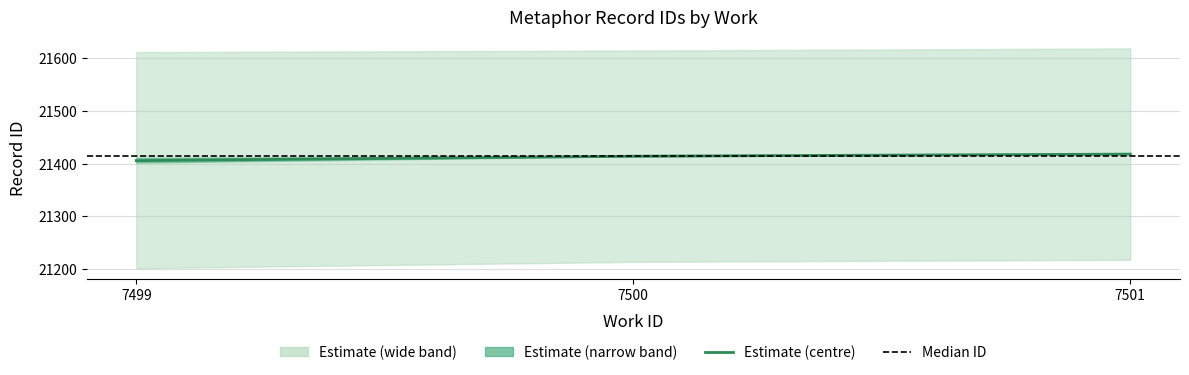

Where does the id_mid series first go above 21411?

7500